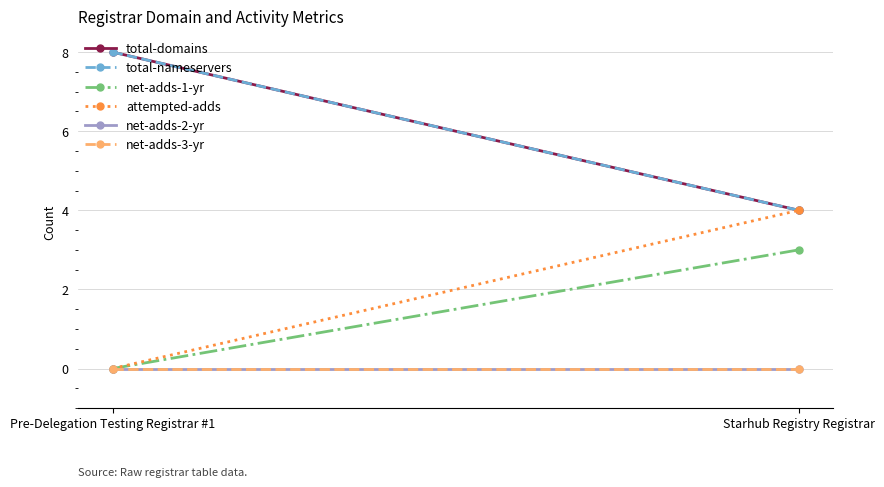

Which series has the largest total across all categories?

total-domains